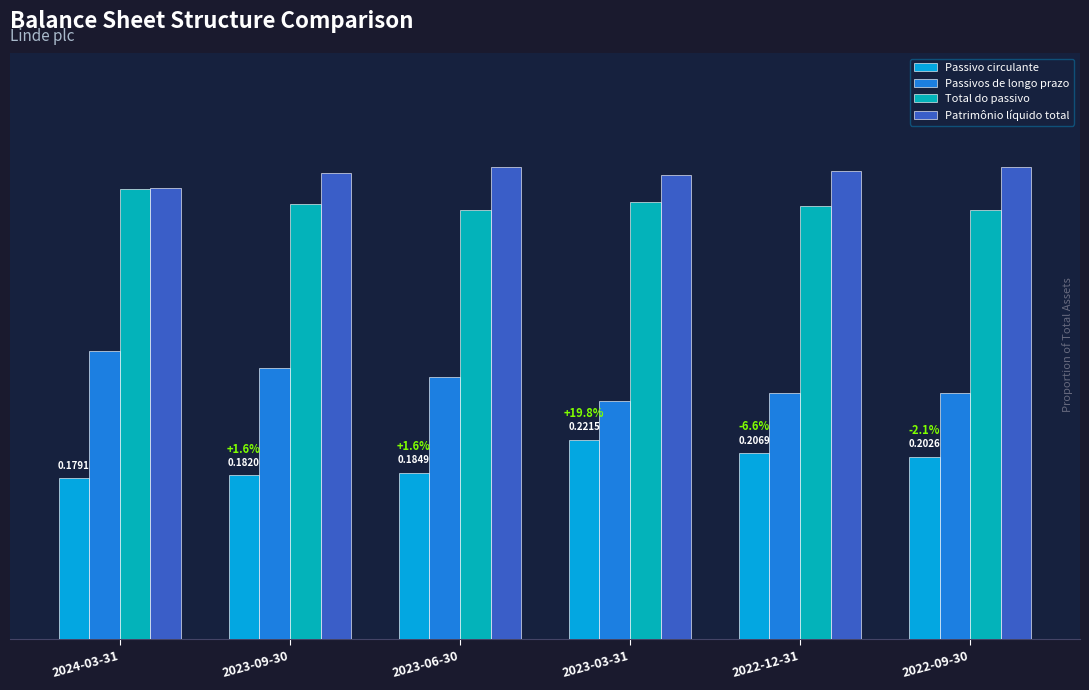

What is the average value of the Passivos de longo prazo series?

0.3